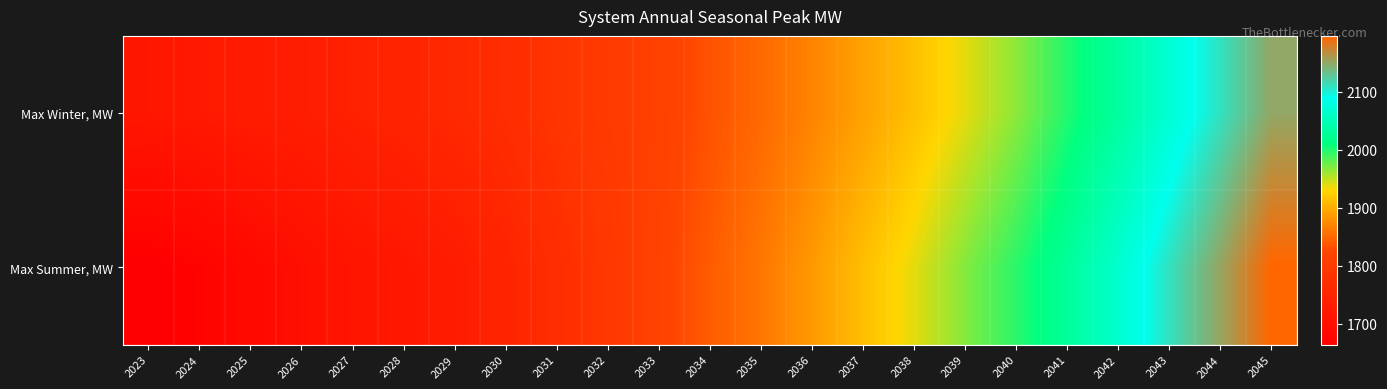

List the series in order of their peak value, lowest first.

Max Winter, MW, Max Summer, MW